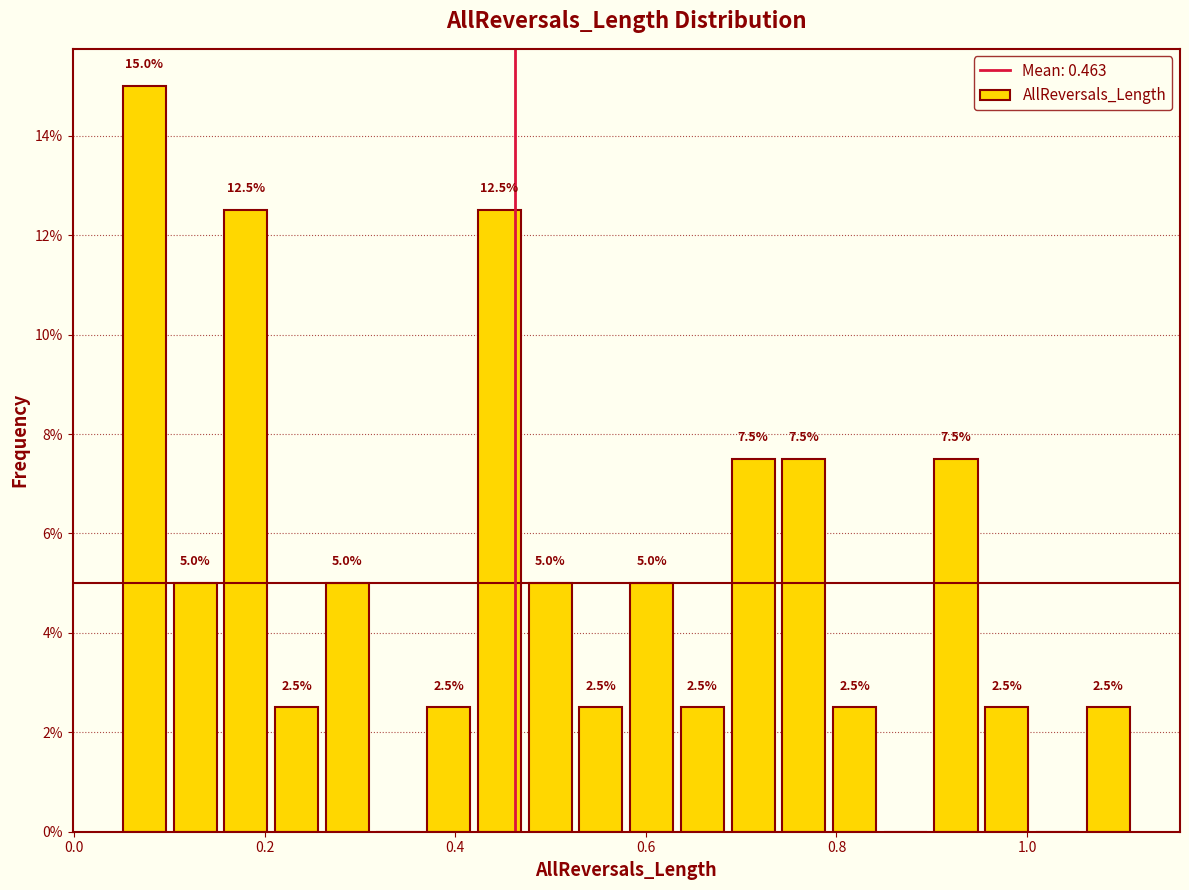

Read against the x-axis, roughly where is the centre of the tallest bar?

0.08